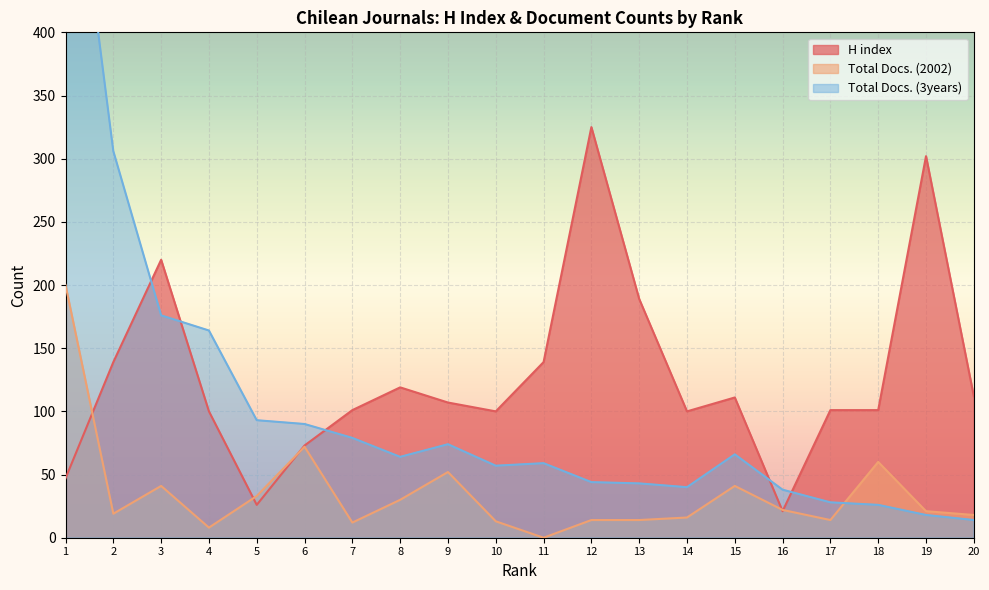

Read the Total Docs. (2002) value at 10.

13